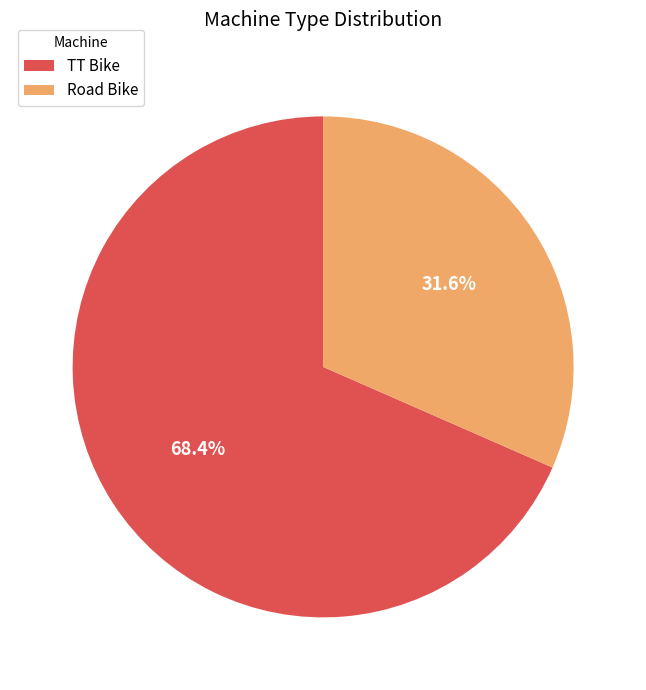

To the nearest percent, what is the difference between the largest and smallest slice percentages?

37%